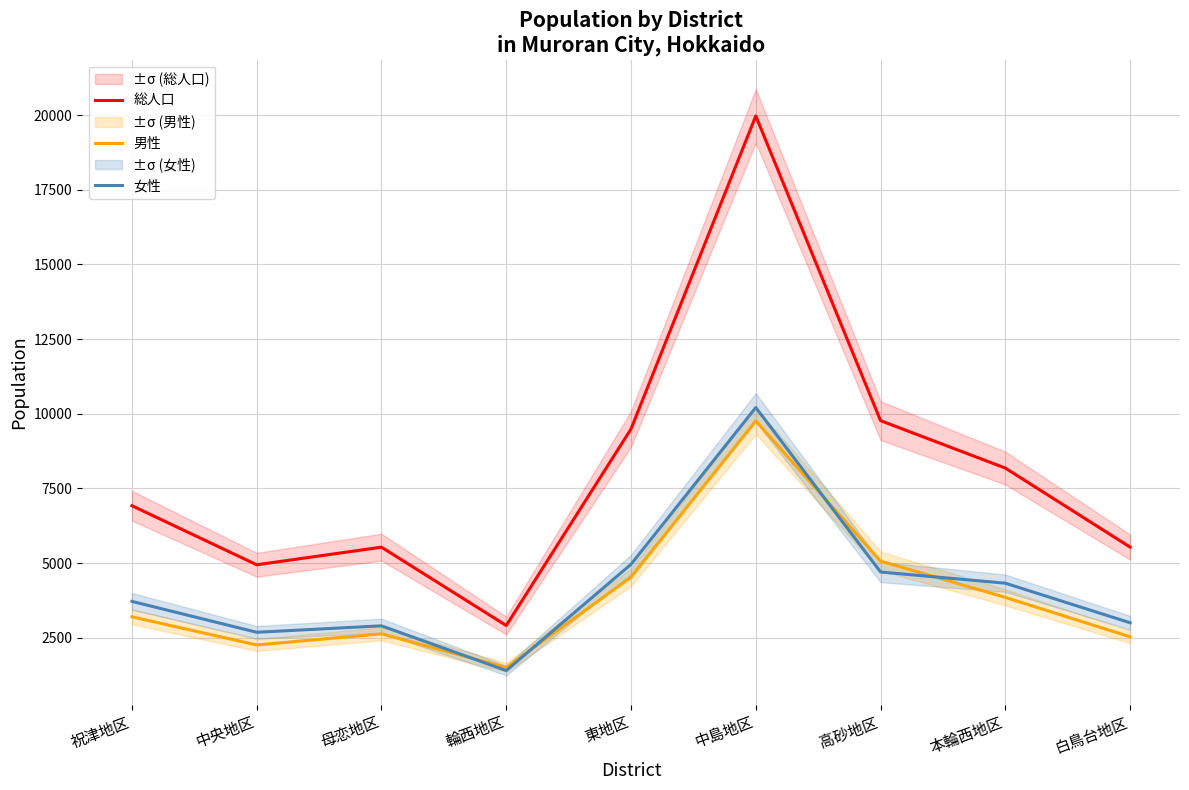

List the series in order of their peak value, lowest first.

男性, 女性, 総人口